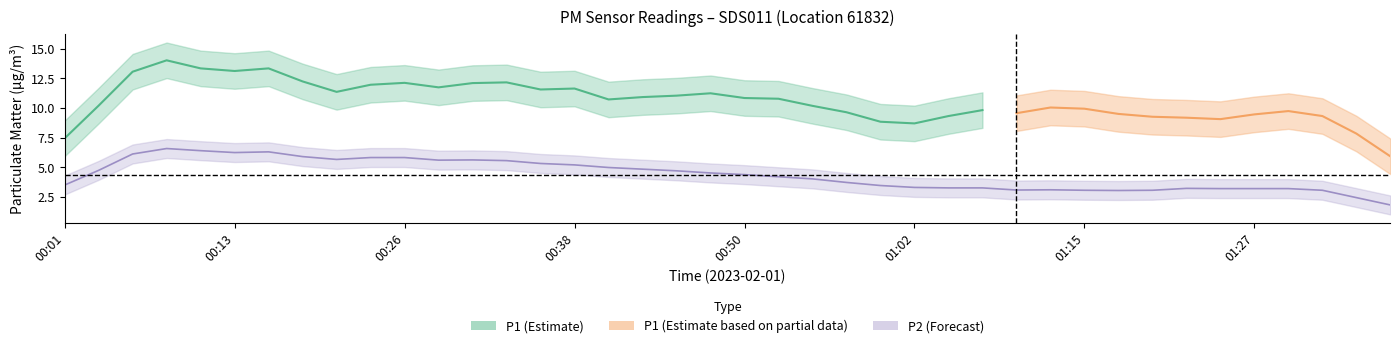

What is the approximate value of P2 at 01:12?

3.4